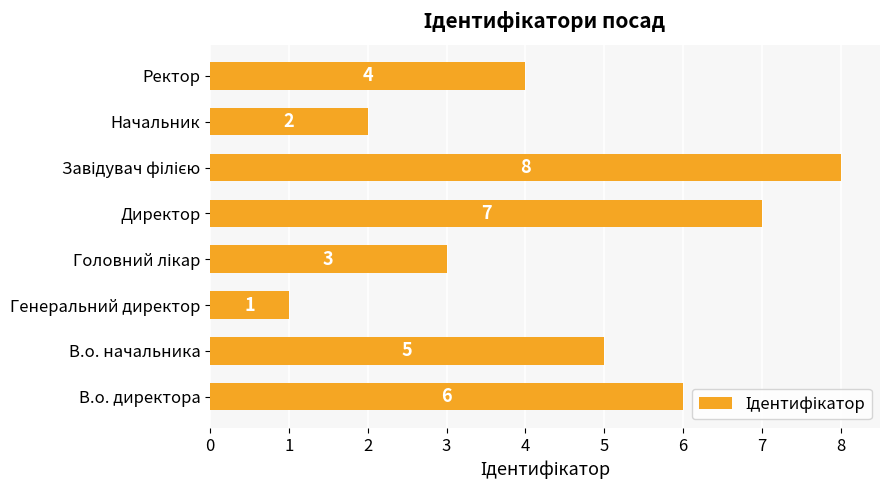

How many values are below 5?

4